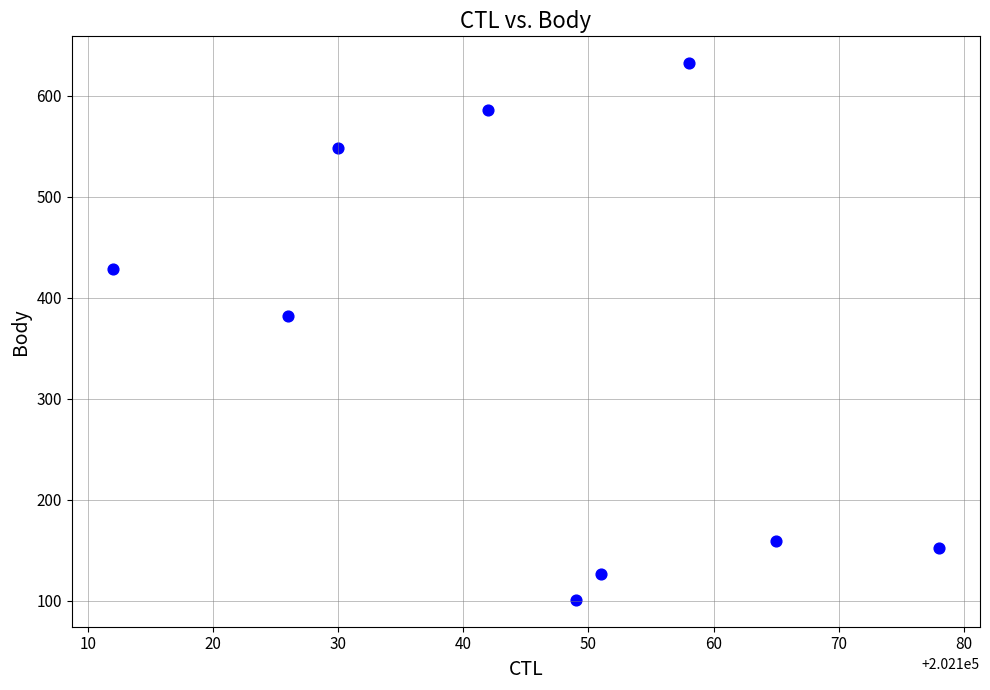

What Y value in the scatter plot is closest to 366?

382